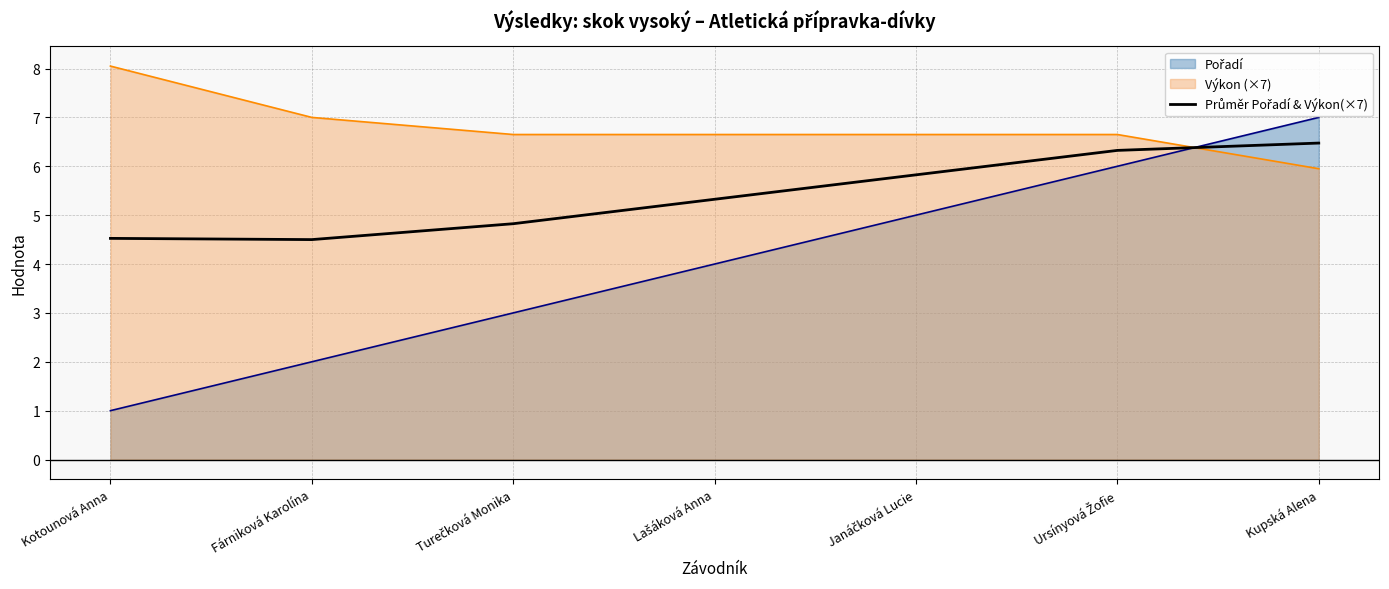

Which series has the largest total across all categories?

Výkon (×7)